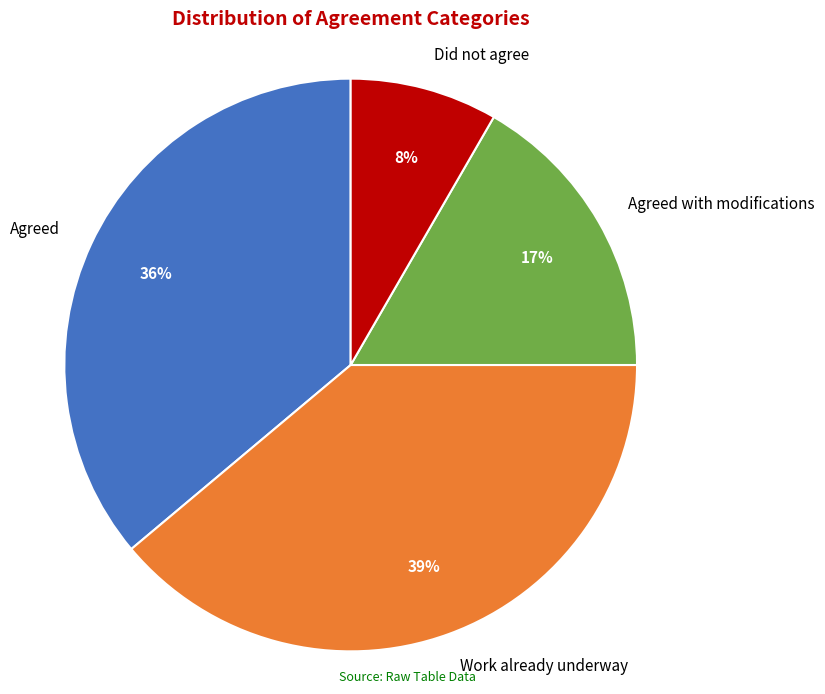

What percentage is the Did not agree slice, to the nearest percent?

8%